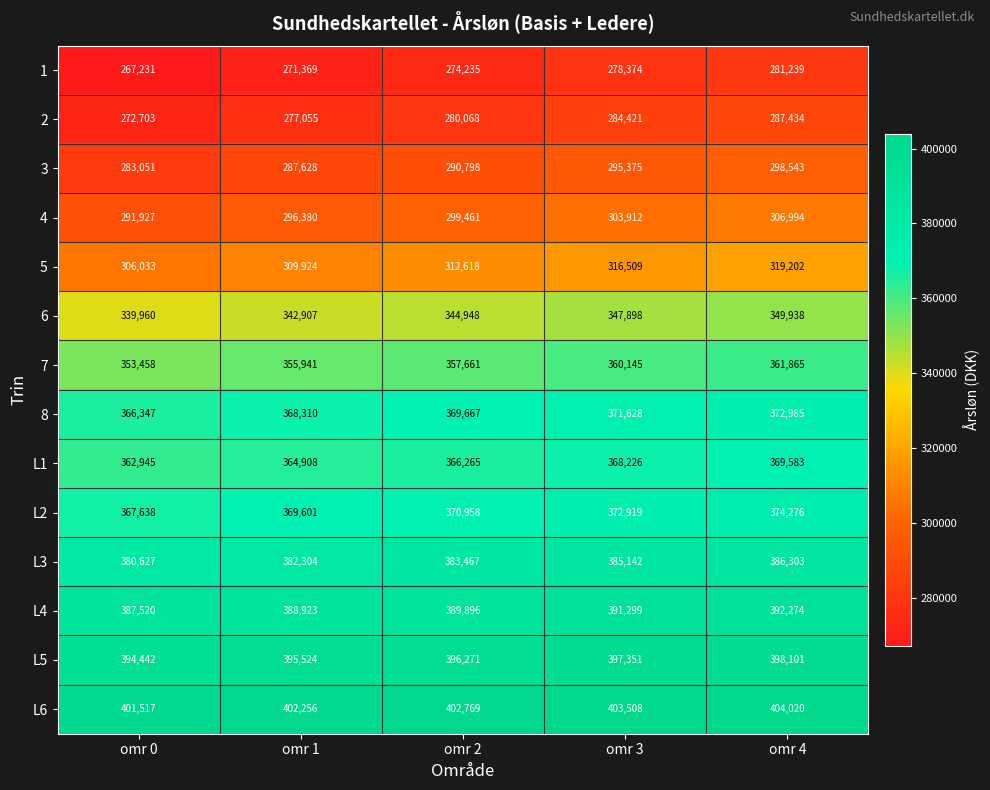

Which category has the highest value in the 8 series?

omr 4